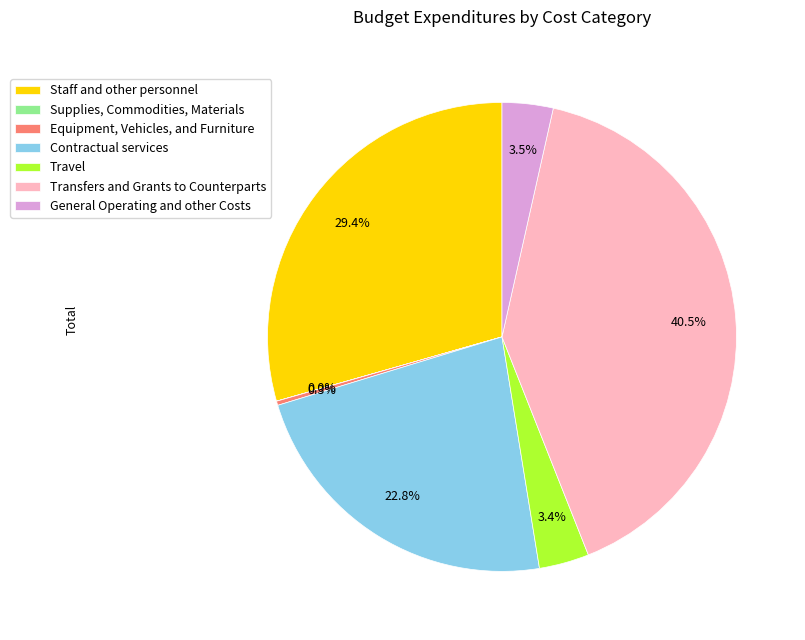

To the nearest percent, what is the difference between the Transfers and Grants to Counterparts and Equipment, Vehicles, and Furniture slice percentages?

40%